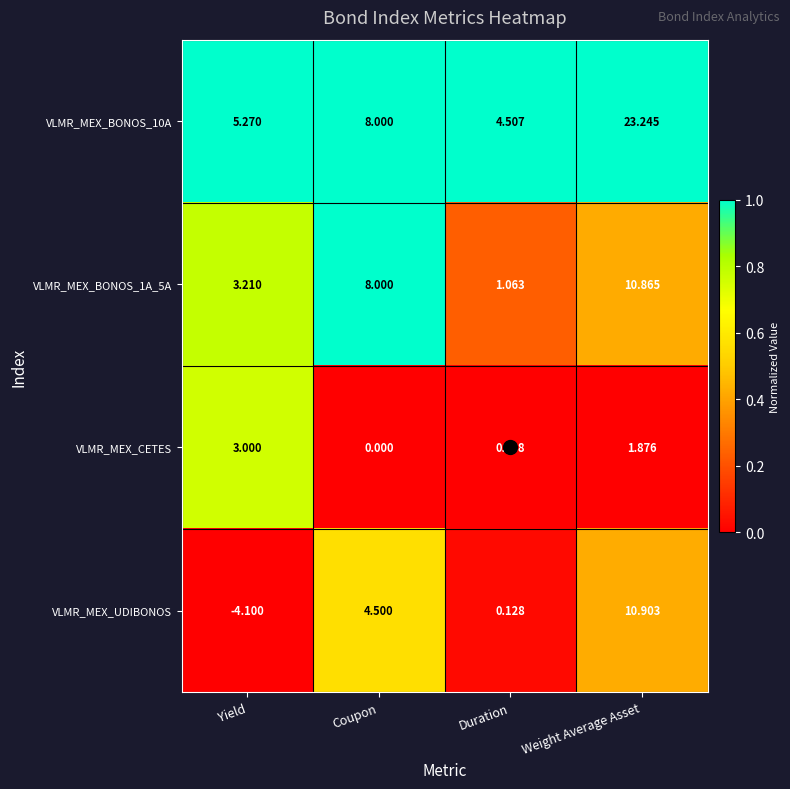

What is the spread (max minus min) of values at Yield?

9.4